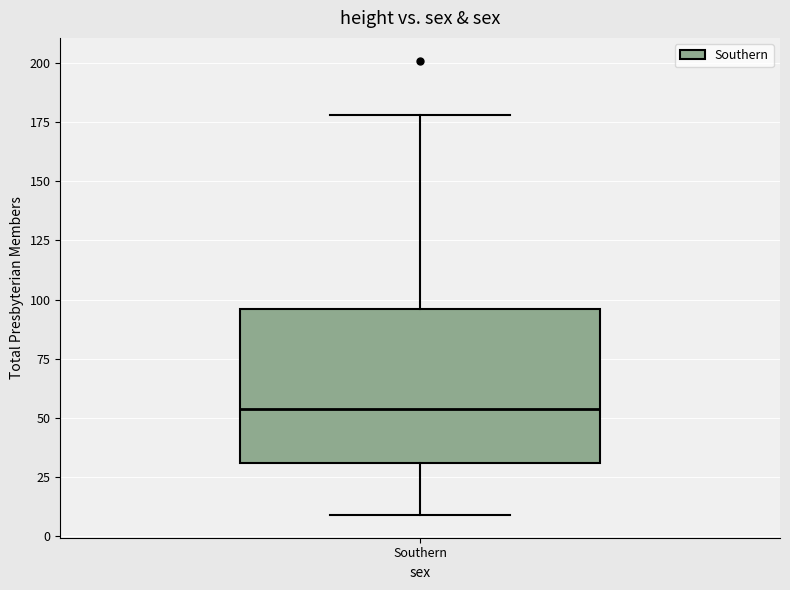

Where does the median line of the box for Southern sit on the y-axis? The values are not printed on the chart, so give them approximately, as read against the axis.

55